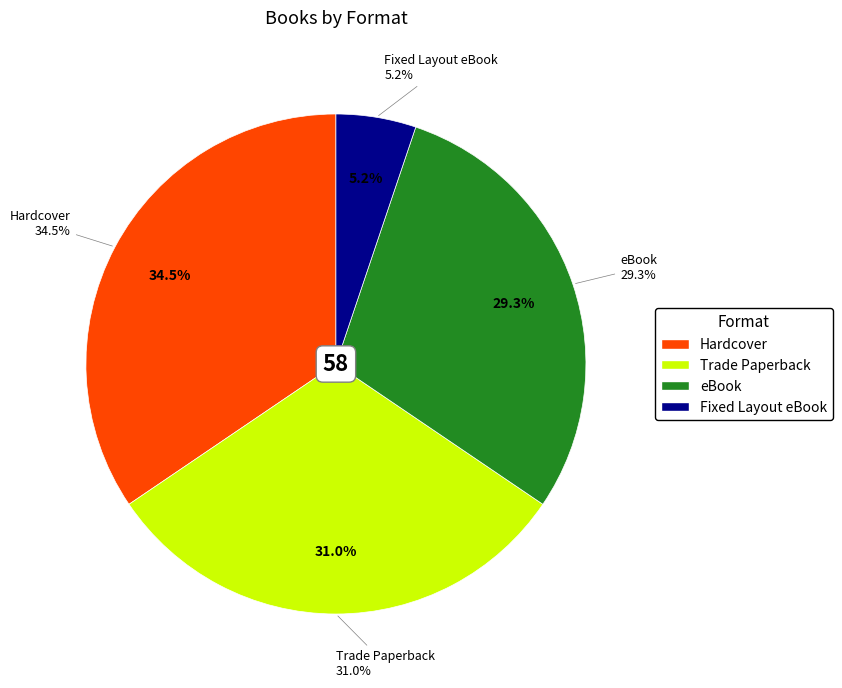

Is it true that Trade Paperback is 17% of the pie?

False